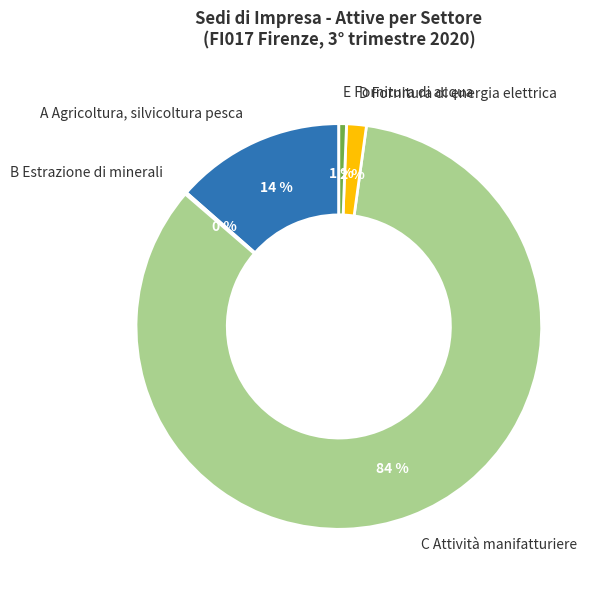

What is the largest slice in the pie chart?

C Attività manifatturiere